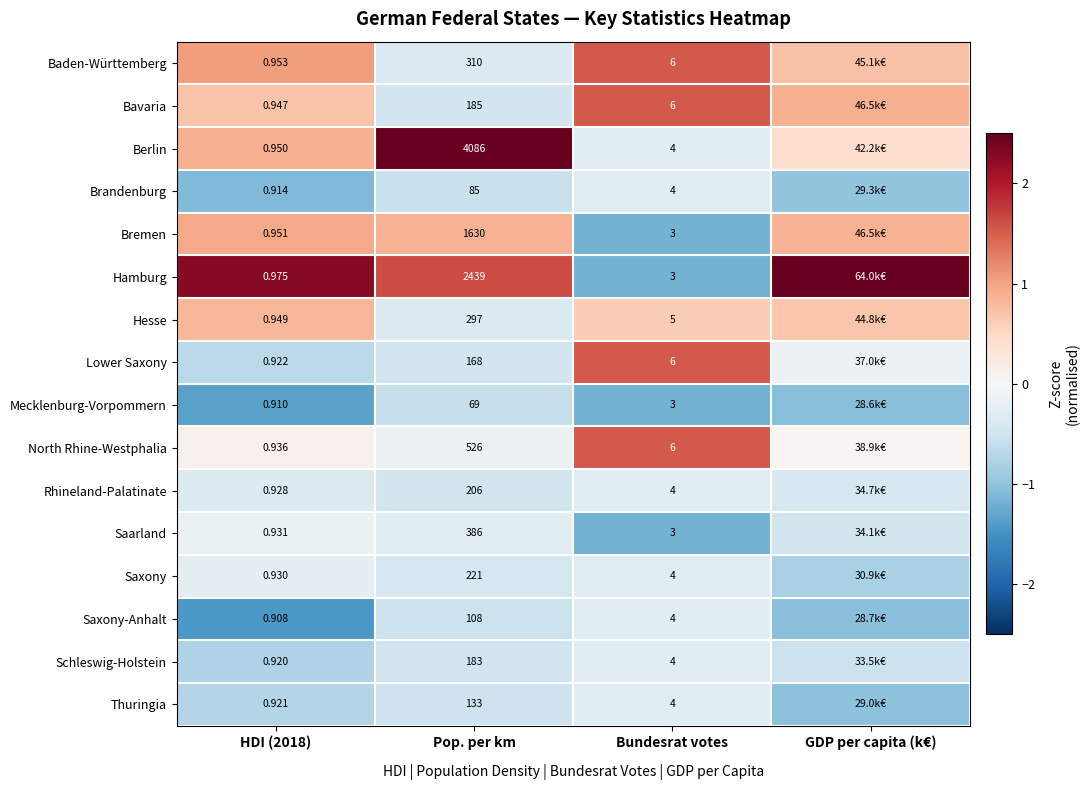

Is the value of Hamburg at HDI (2018) greater than the value of Hesse at Bundesrat votes?

No